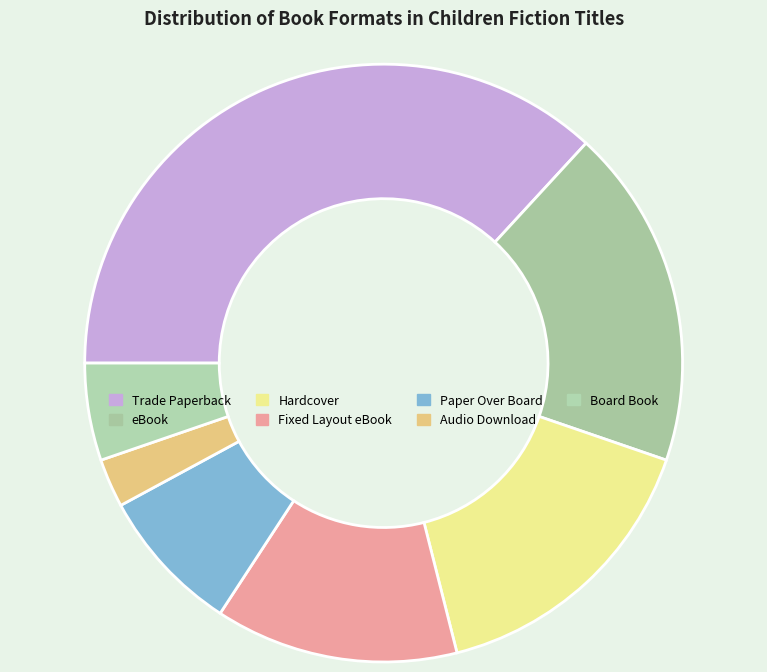

Approximately how many times larger is the value at Paper Over Board compared to Trade Paperback?

0.2